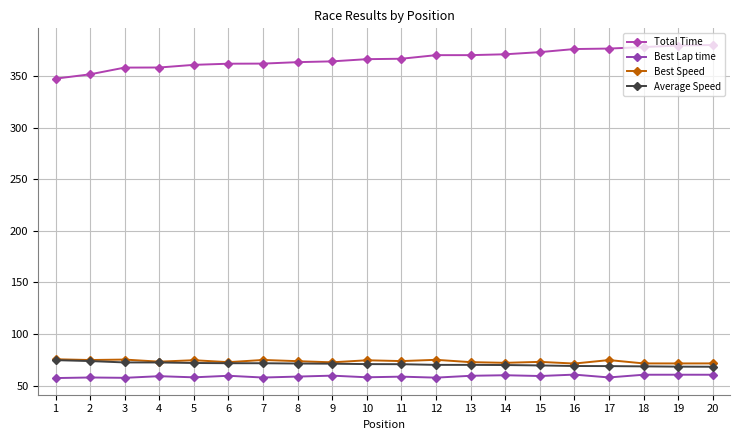

Does the chart have visible grid lines?

Yes